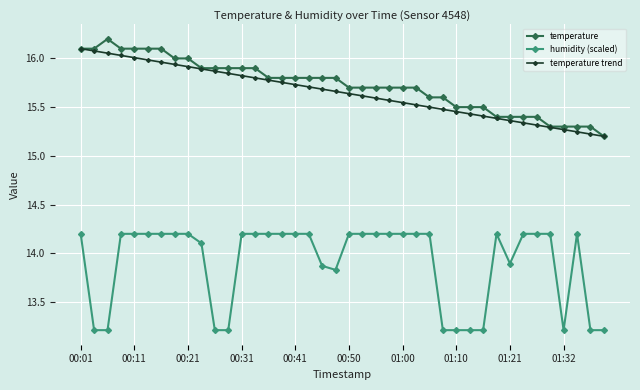

How many data points in humidity (scaled) are above 14?

26